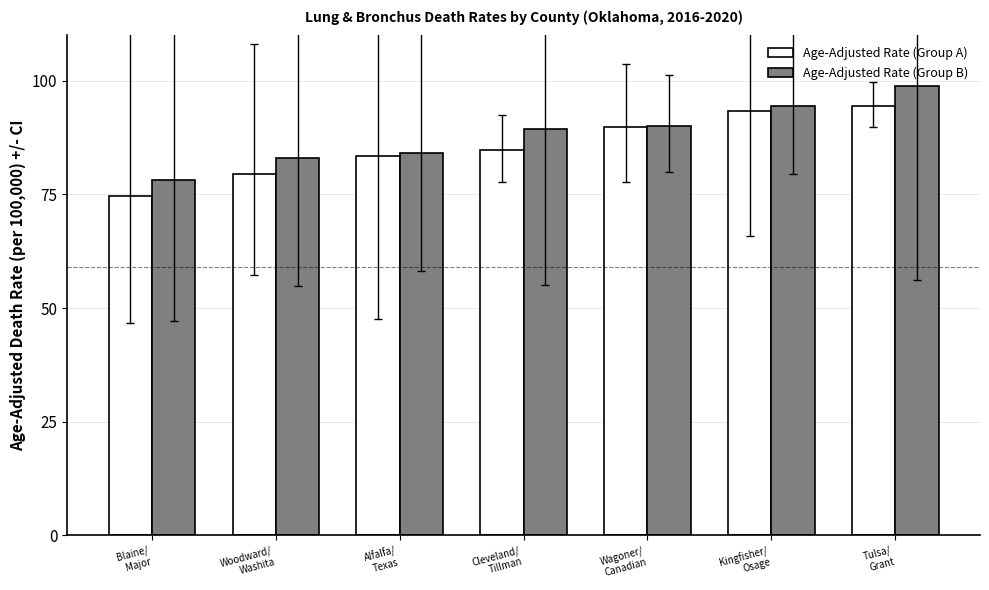

Is the value of Age-Adjusted Rate (Group A) at Alfalfa/
Texas greater than the value of Age-Adjusted Rate (Group B) at Blaine/
Major?

Yes